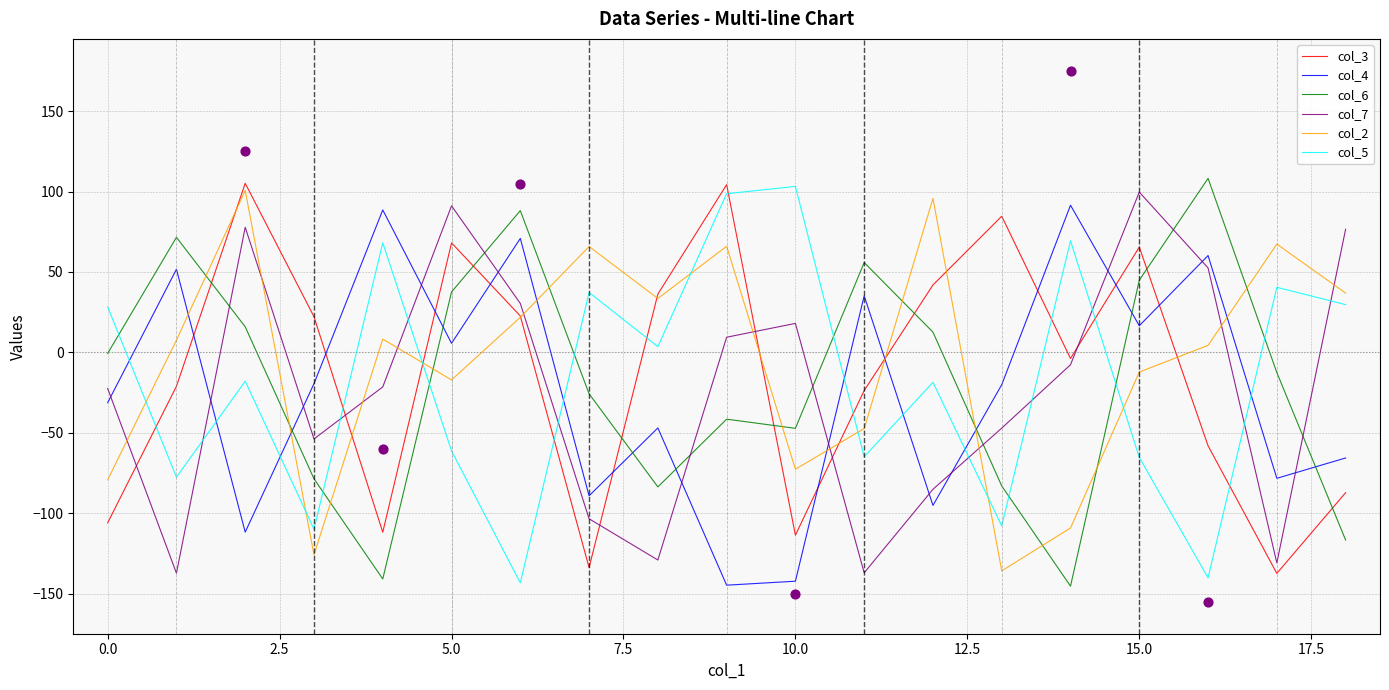

Which series has the widest spread of Y values?

col_6